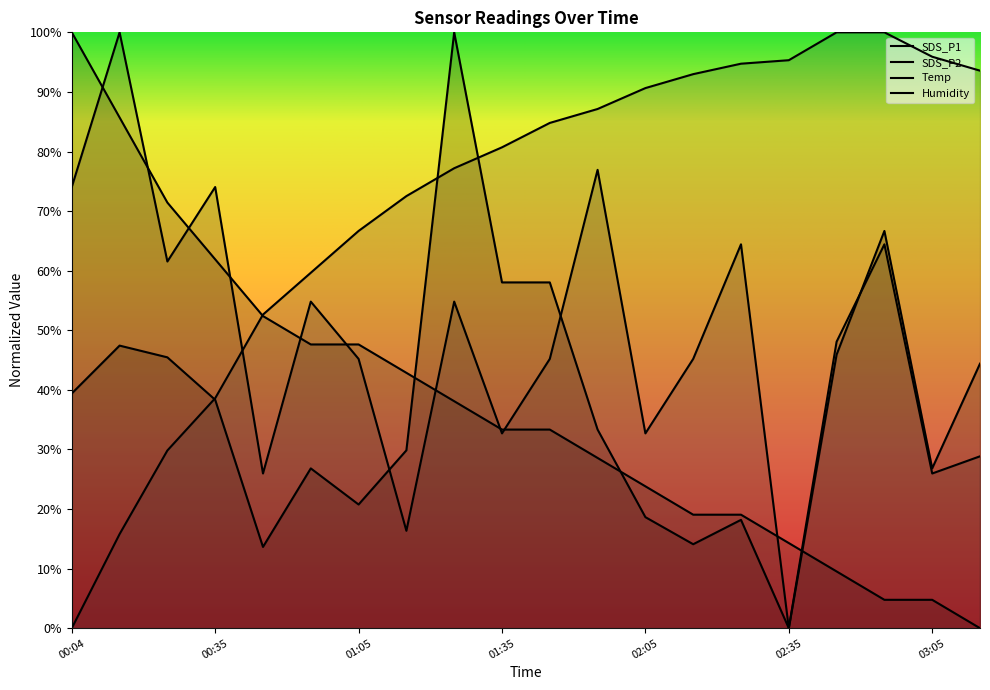

Which series has the largest range (max minus min)?

SDS_P1